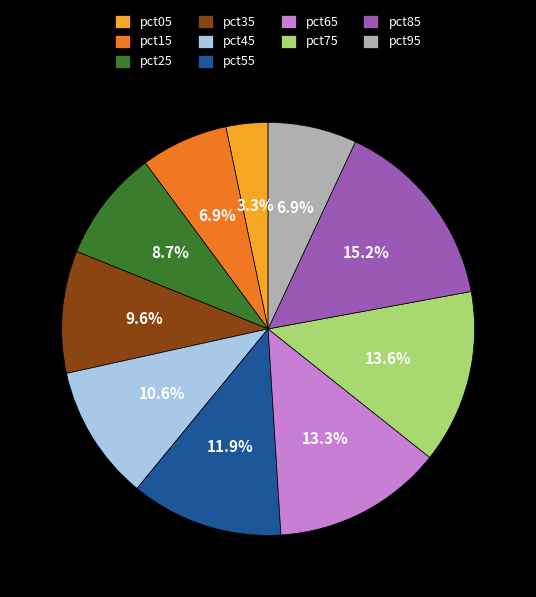

Count the number of slices in the pie.

10